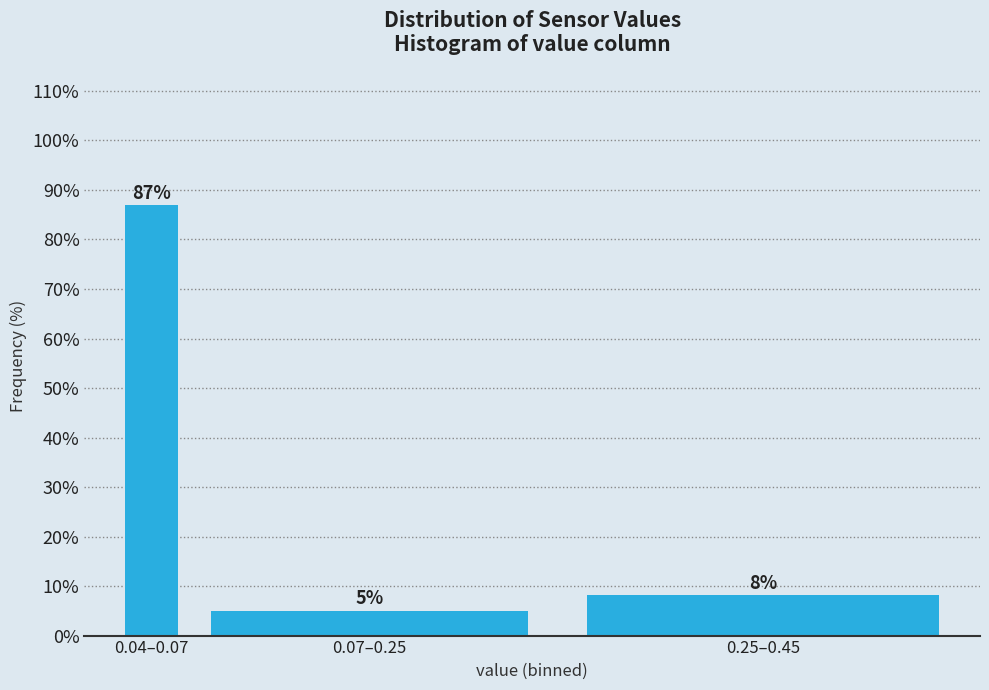

What value does the data have at 0.04–0.07?

86.9